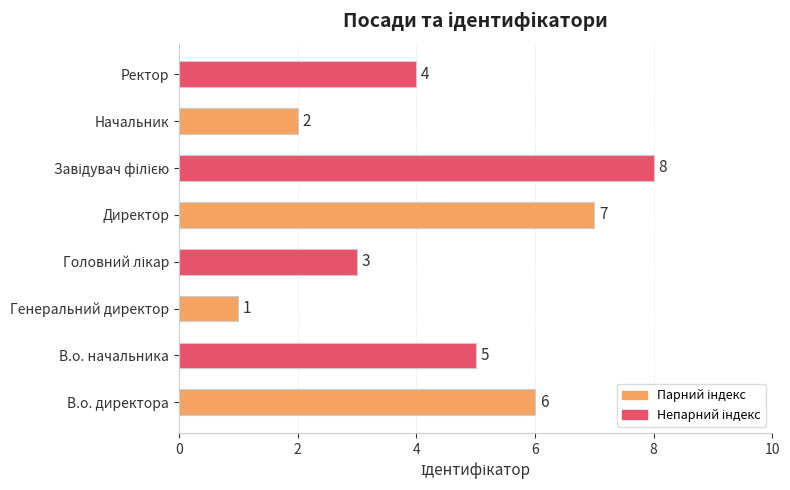

What is the ratio of the value at Начальник to the value at В.о. начальника?

0.4